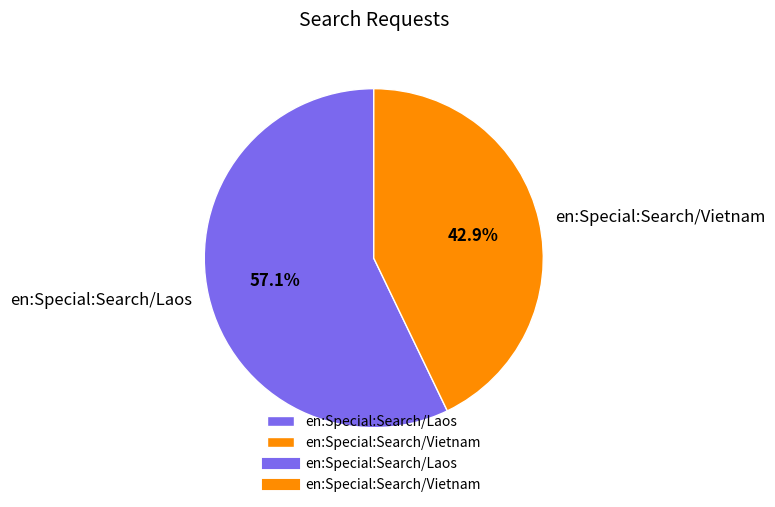

Is there a majority slice in this chart?

Yes